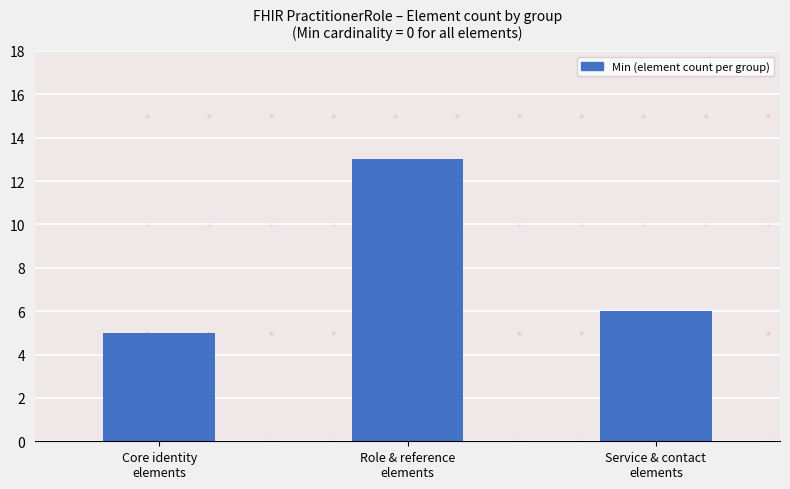

What is the maximum value shown in the chart?

13